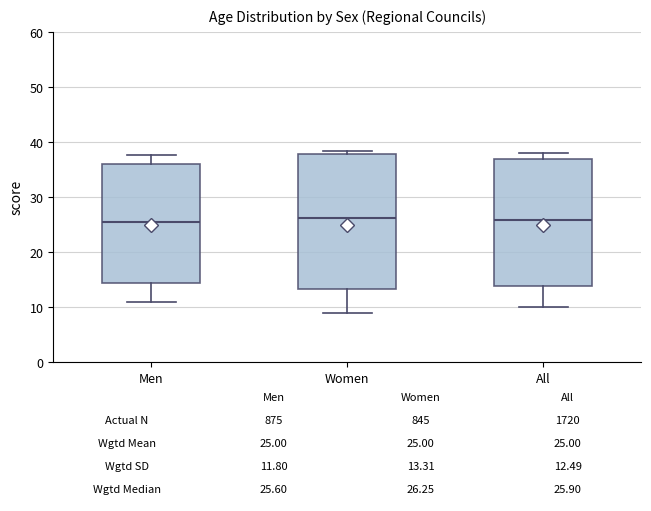

Which box is the tallest, from its lower edge to its upper edge?

Women